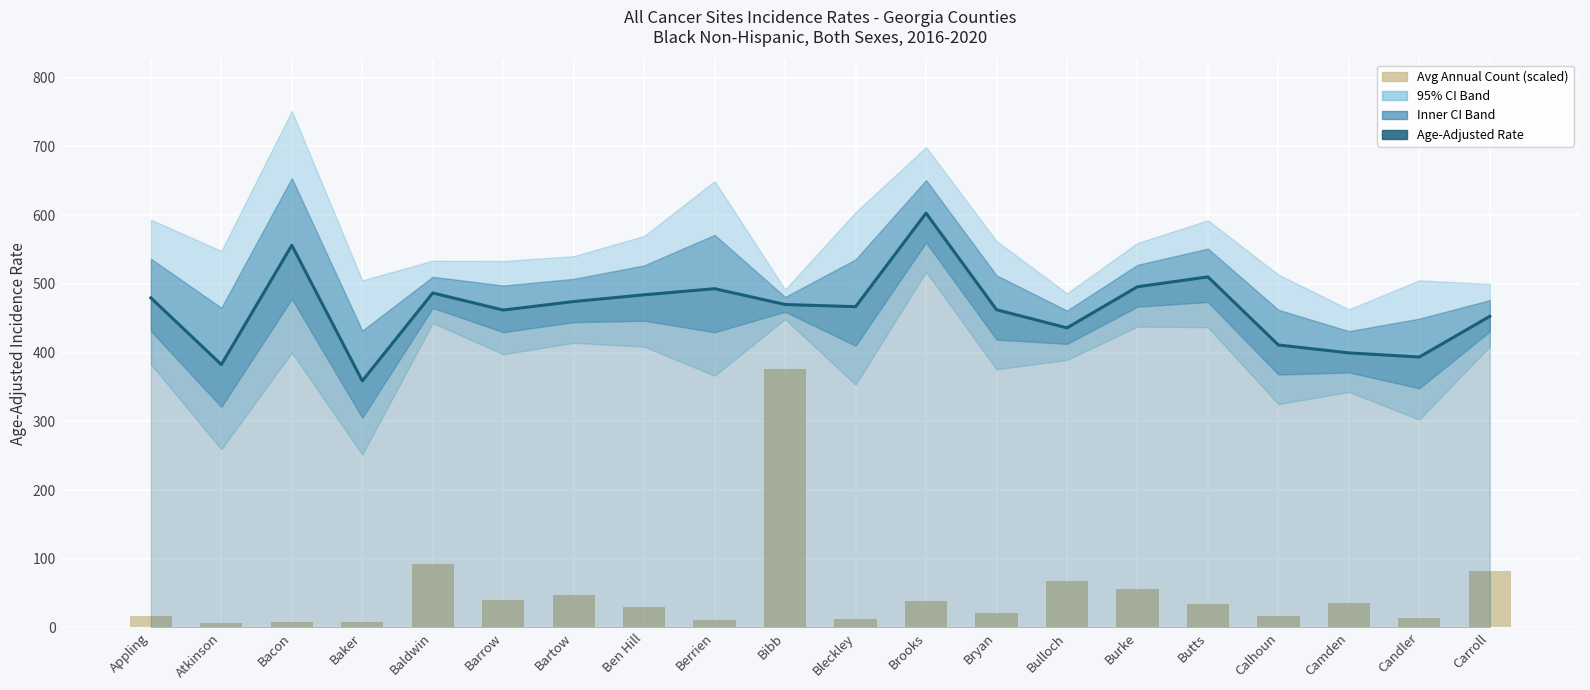

What is the minimum value for Age-Adjusted Rate?

358.8